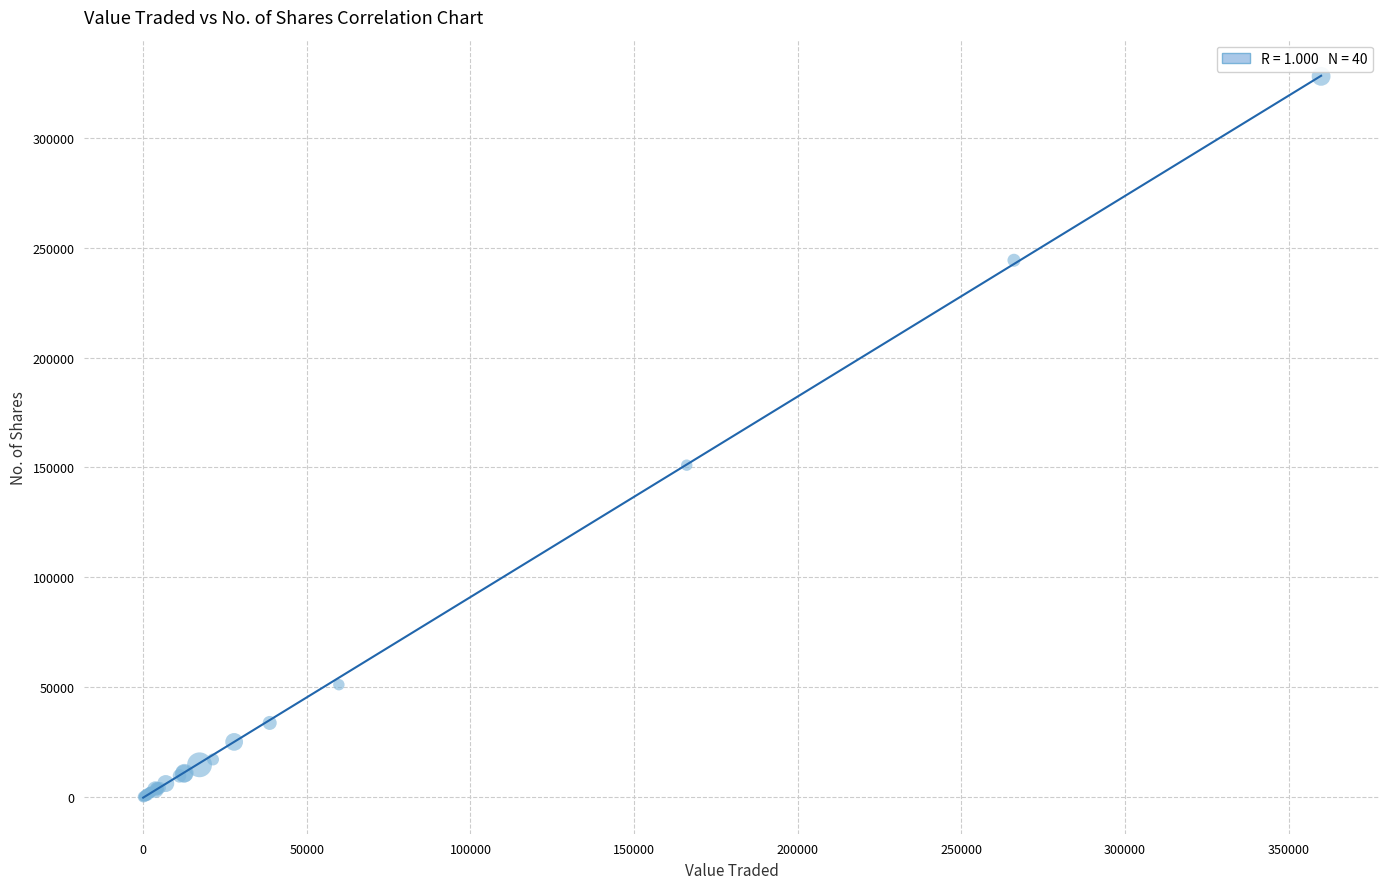

What Y value in the scatter plot is closest to 164006?

151031